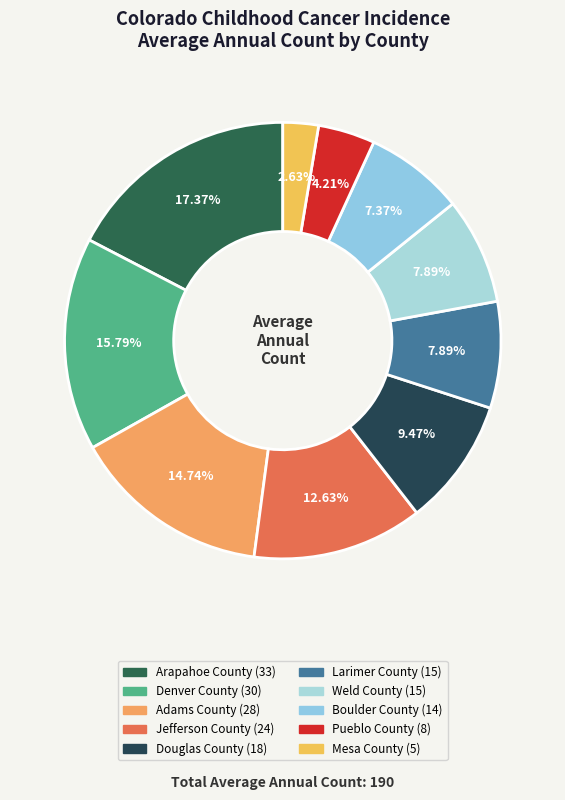

How many segments does this pie chart have?

10